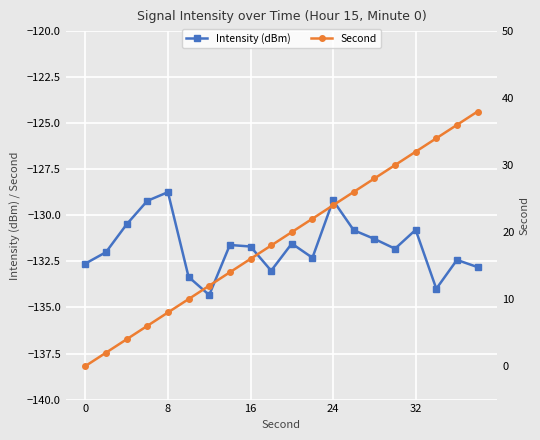

Which series has the largest total across all categories?

Second